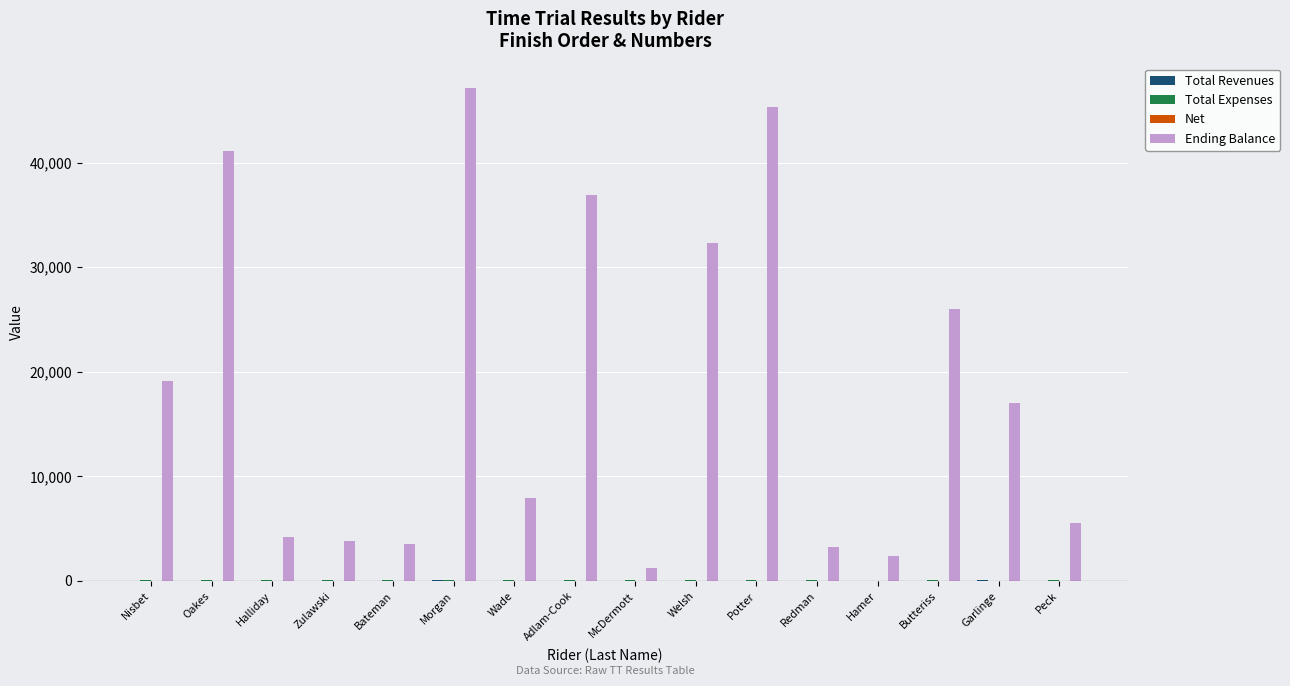

Which series has the largest total across all categories?

Ending Balance